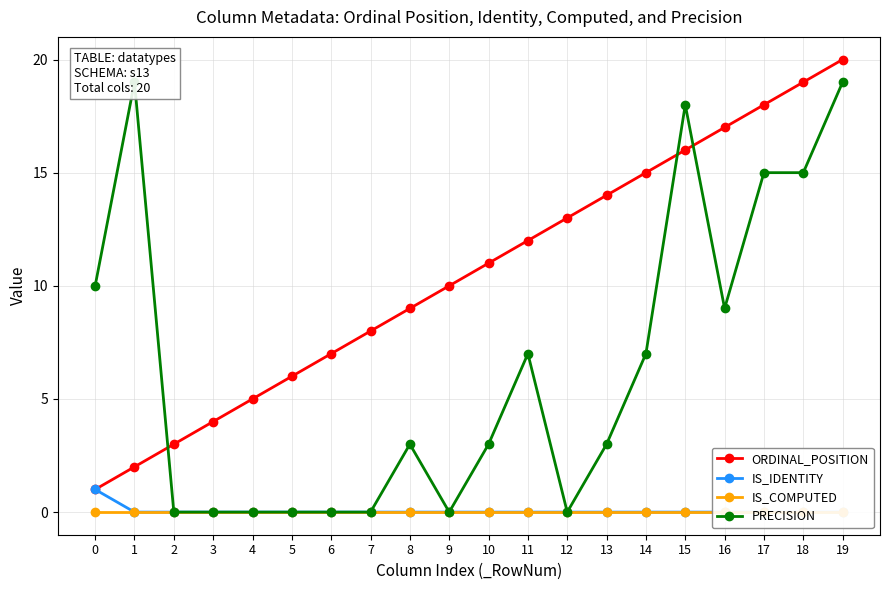

In PRECISION, how many points are higher than both neighbors (excluding endpoints)?

4